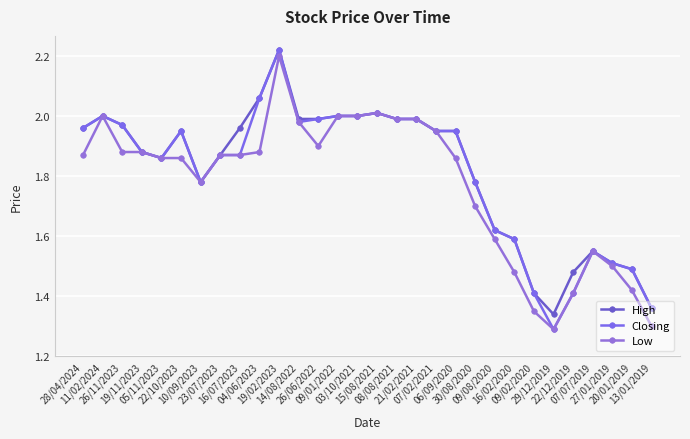

The High series shows 3.3 at 03/10/2021. True or false?

False